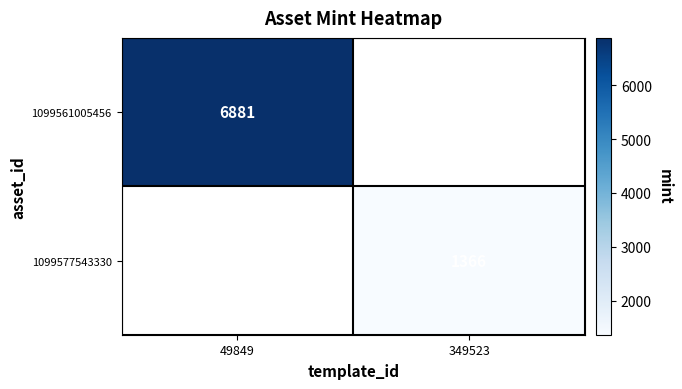

True or false: 1099577543330 has a value of 845 at 349523.

False